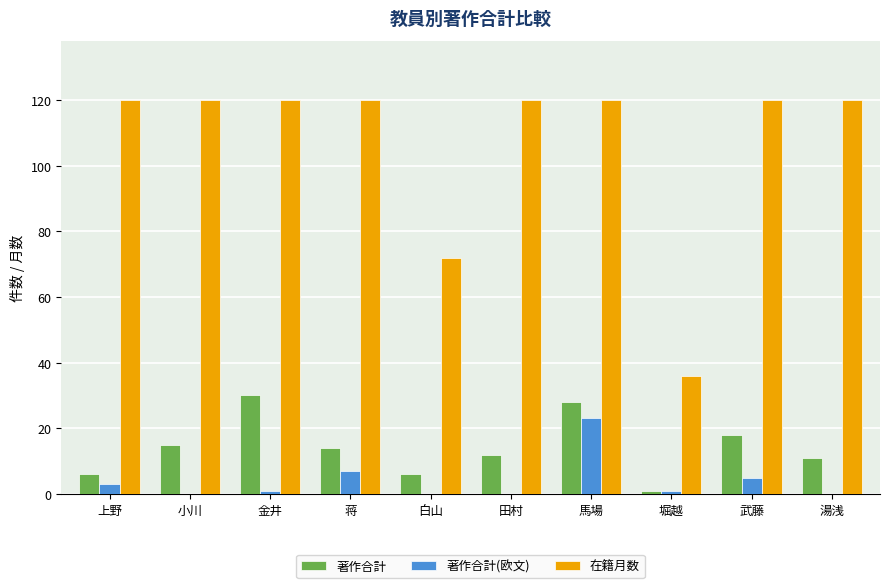

Reading left to right, extract all data points from this chart.

著作合計: 上野=6	小川=15	金井=30	蒋=14	白山=6	田村=12	馬場=28	堀越=1	武藤=18	湯浅=11
著作合計(欧文): 上野=3	小川=0	金井=1	蒋=7	白山=0	田村=0	馬場=23	堀越=1	武藤=5	湯浅=0
在籍月数: 上野=120	小川=120	金井=120	蒋=120	白山=72	田村=120	馬場=120	堀越=36	武藤=120	湯浅=120